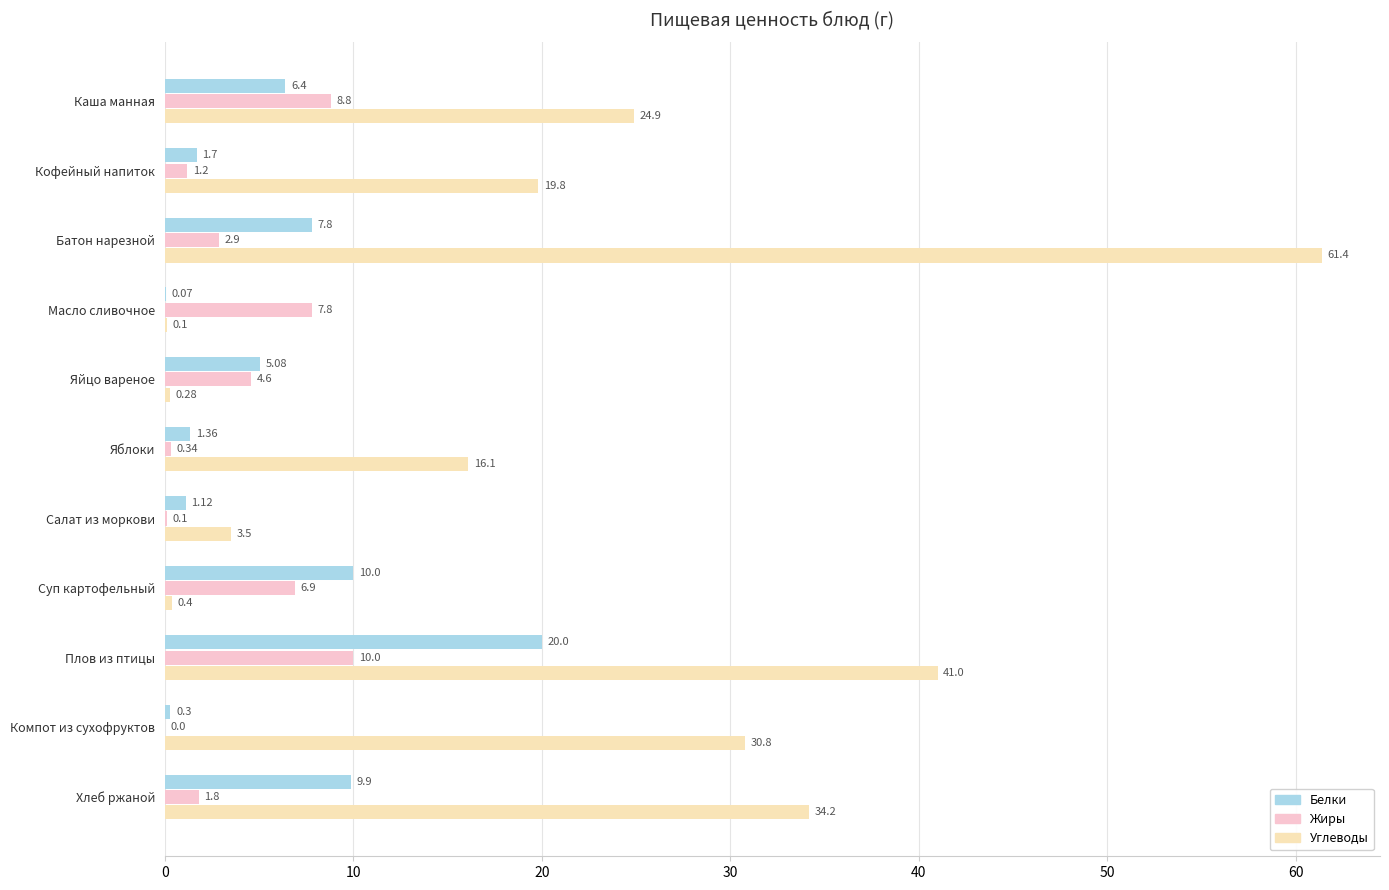

How many data points in Белки are above 5?

6